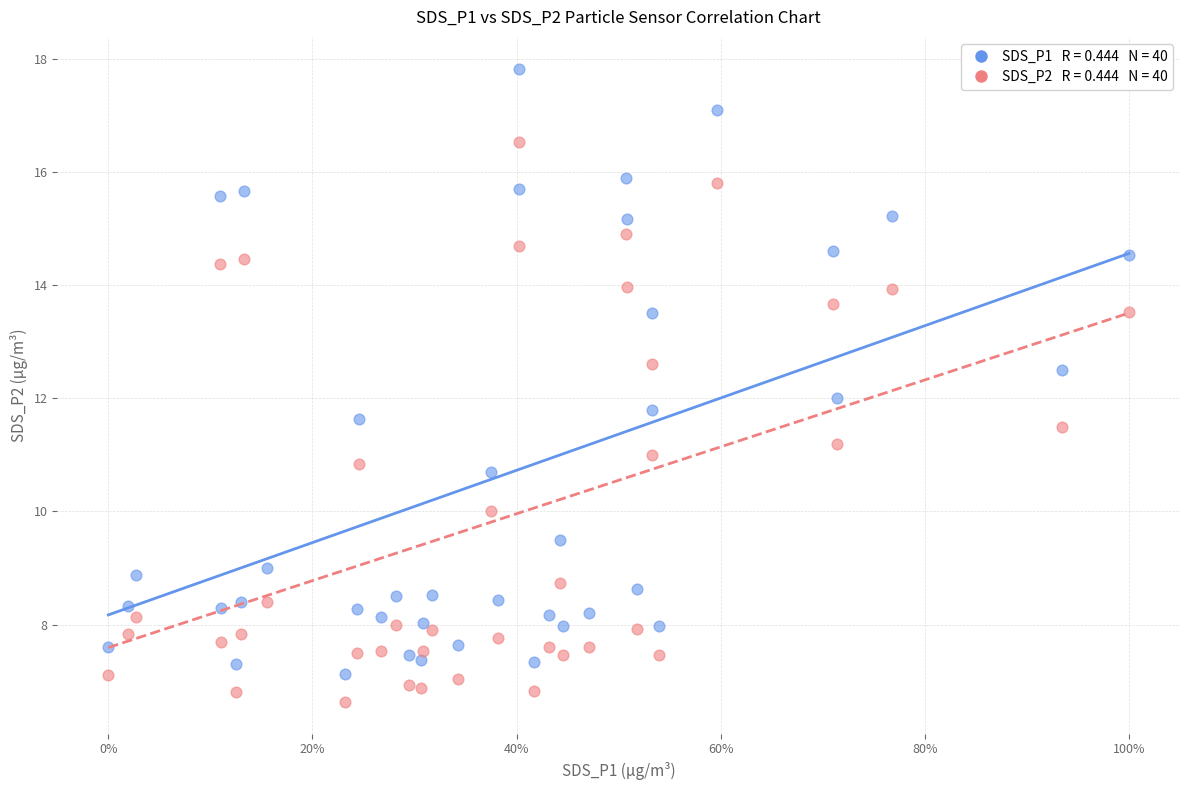

Across all data points, what is the range of X values (max minus min)?

1.0